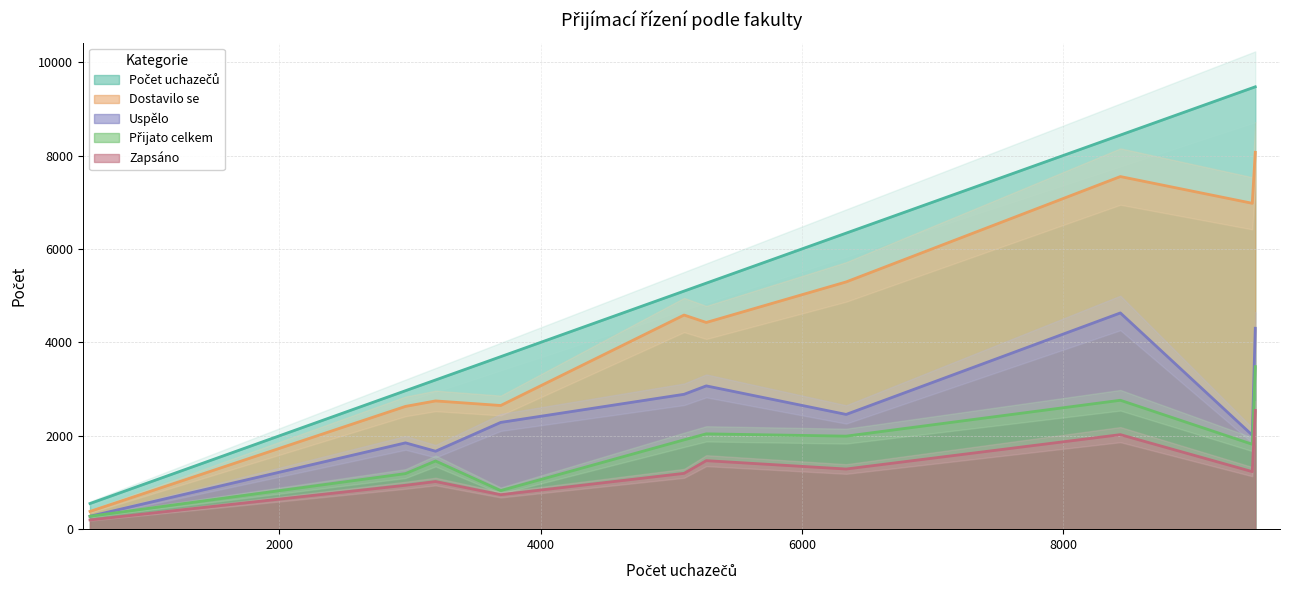

In Uspělo, how many points are higher than both neighbors (excluding endpoints)?

3